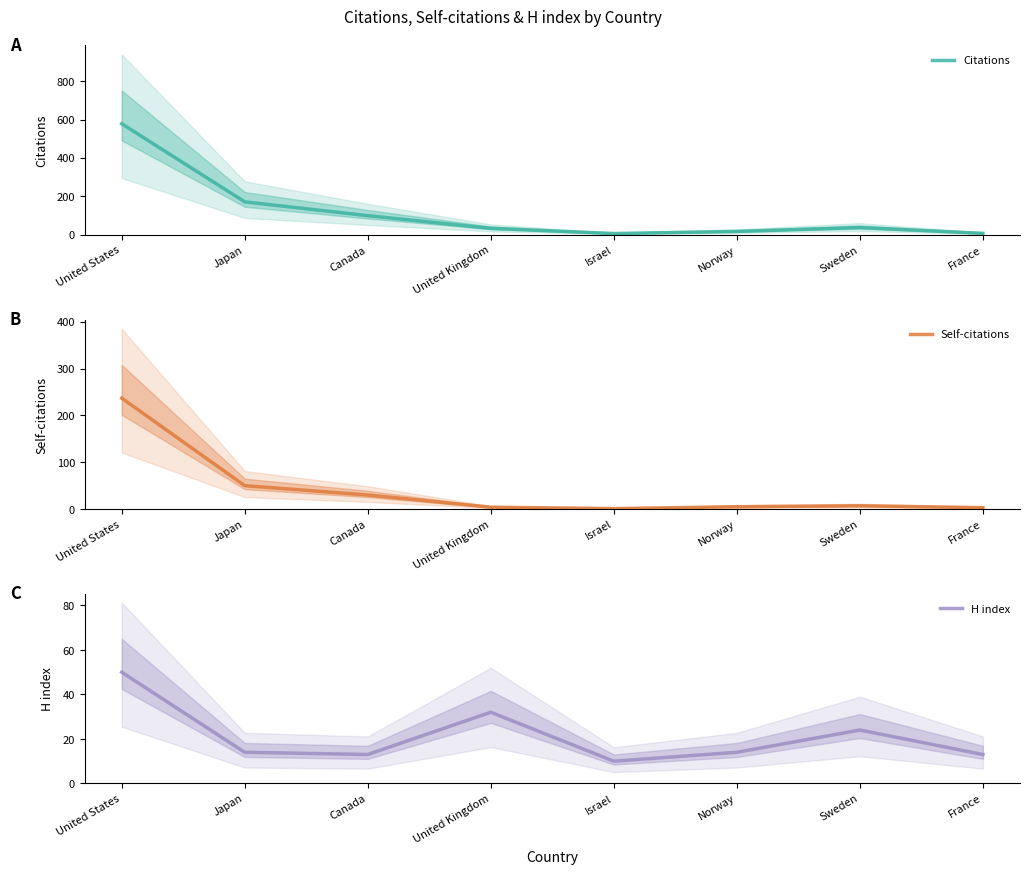

Reading left to right, what are all the values shown in this chart?

Citations: 578	171	99	33	6	17	37	7
Self-citations: 237	50	30	4	1	5	7	3
H index: 50	14	13	32	10	14	24	13